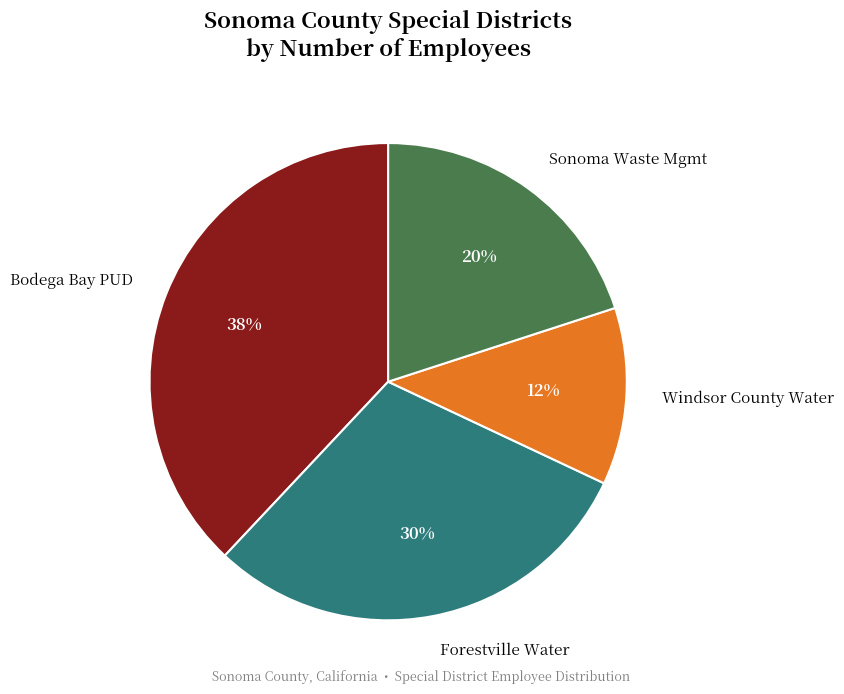

To the nearest percent, what percentage of the pie is Windsor County Water?

12%